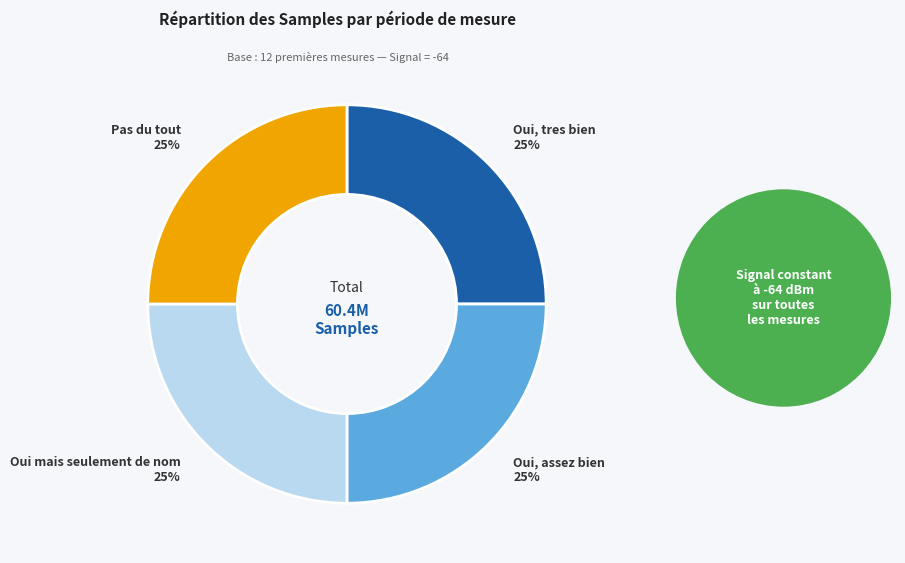

Does any single category account for the majority?

No